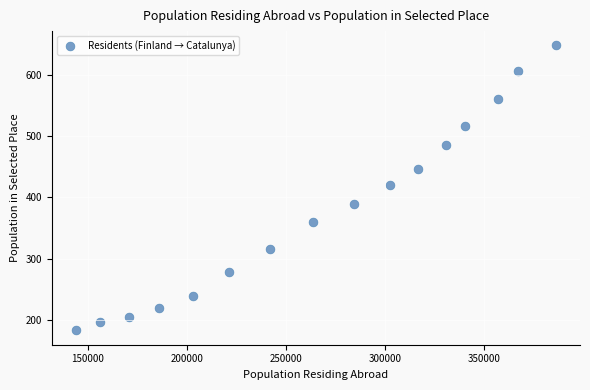

What is the range of Y values (max minus min)?

465